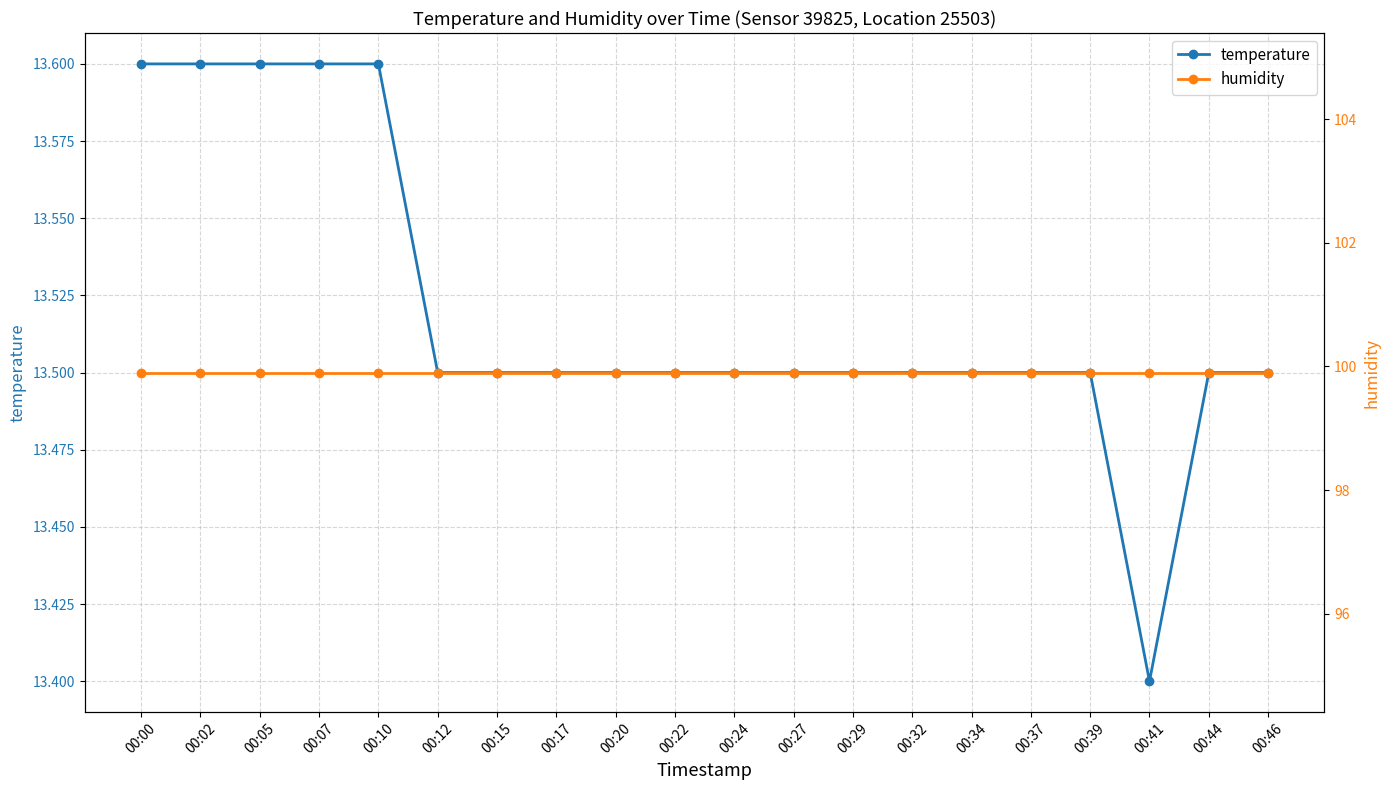

Reading right to left, transcribe all the data shown in this chart.

temperature: 00:46=13.5	00:44=13.5	00:41=13.4	00:39=13.5	00:37=13.5	00:34=13.5	00:32=13.5	00:29=13.5	00:27=13.5	00:24=13.5	00:22=13.5	00:20=13.5	00:17=13.5	00:15=13.5	00:12=13.5	00:10=13.6	00:07=13.6	00:05=13.6	00:02=13.6	00:00=13.6
humidity: 00:46=99.9	00:44=99.9	00:41=99.9	00:39=99.9	00:37=99.9	00:34=99.9	00:32=99.9	00:29=99.9	00:27=99.9	00:24=99.9	00:22=99.9	00:20=99.9	00:17=99.9	00:15=99.9	00:12=99.9	00:10=99.9	00:07=99.9	00:05=99.9	00:02=99.9	00:00=99.9